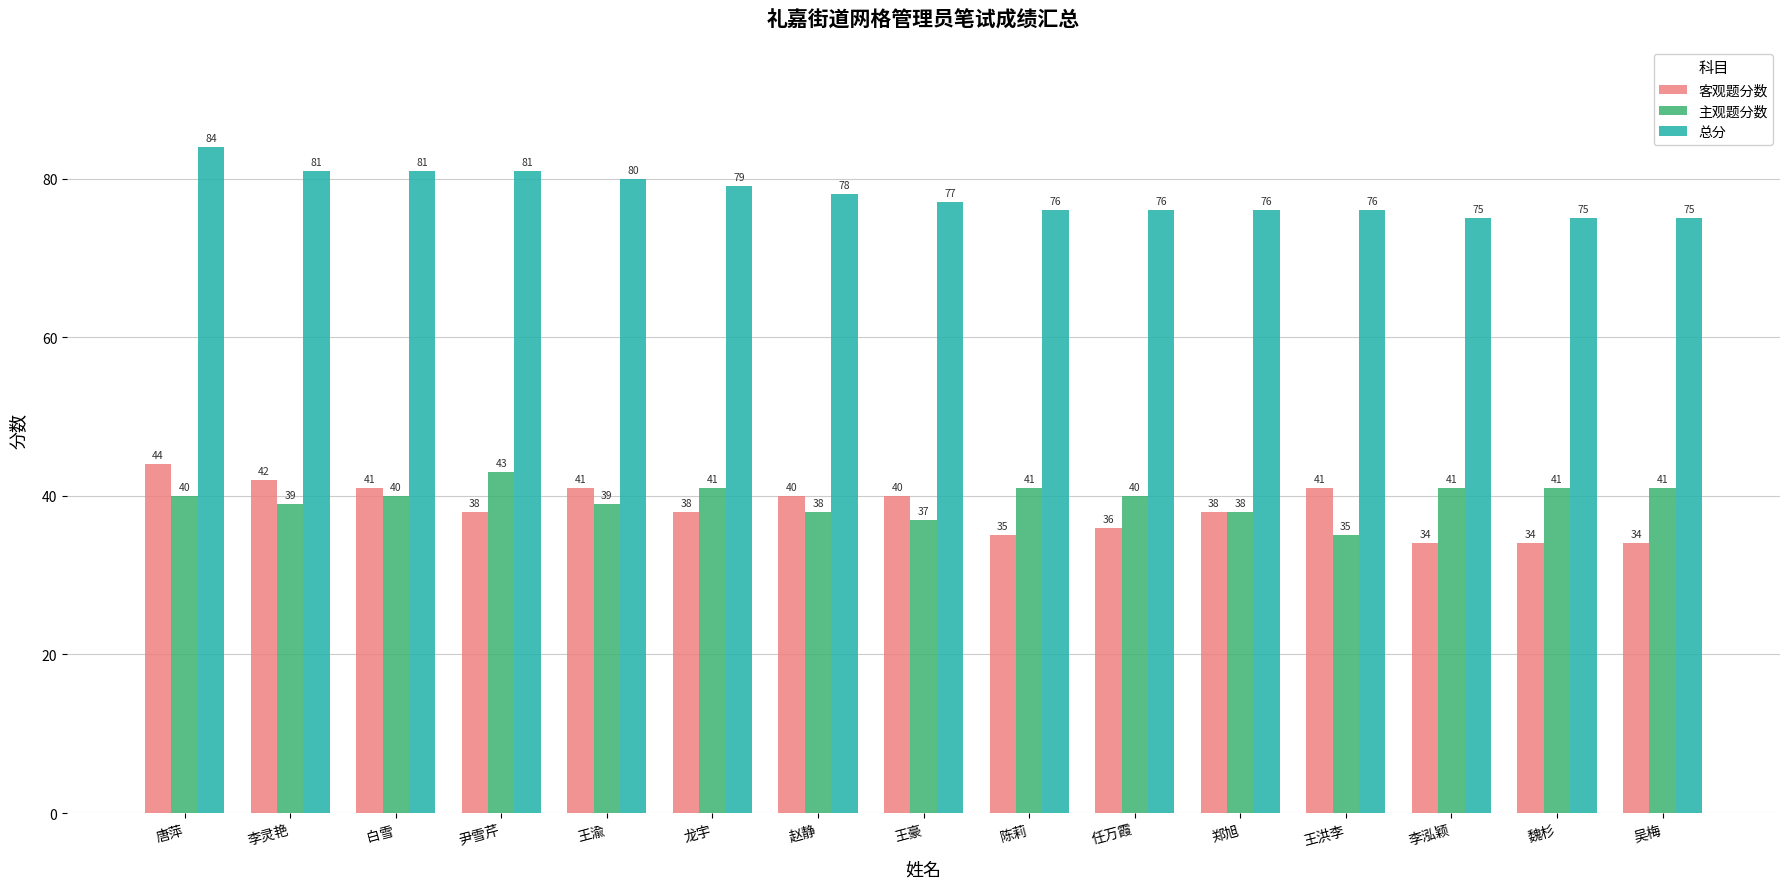

What is the label of the 10th bar from the right?

龙宇